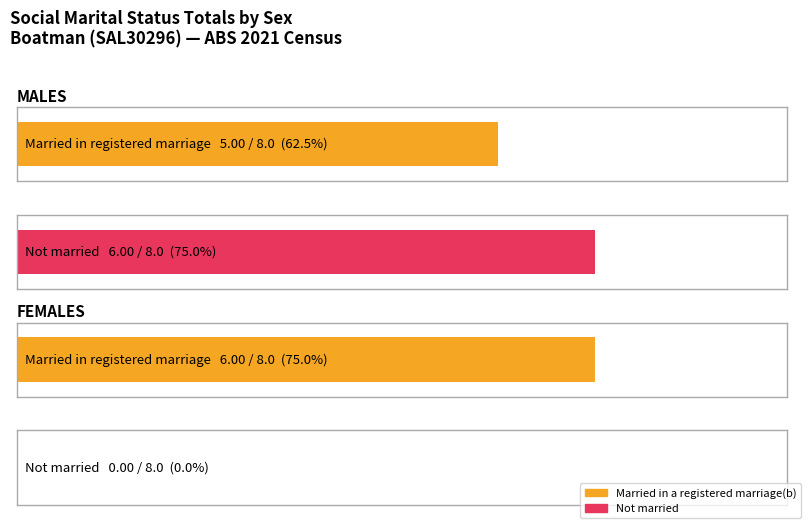

Between FEMALES and MALES, which is larger?

FEMALES